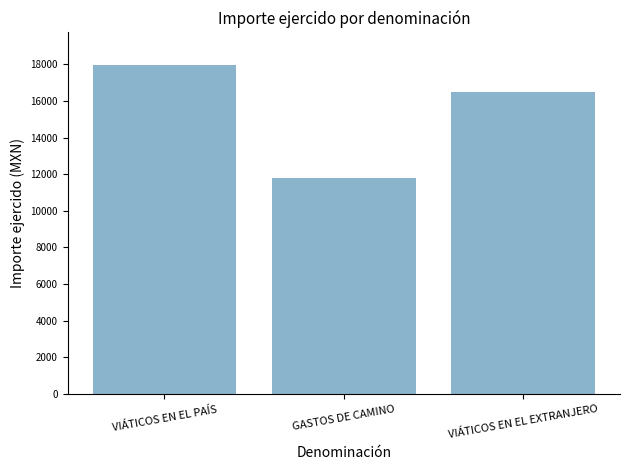

Where is the data nearest to the value 14875?

VIÁTICOS EN EL EXTRANJERO